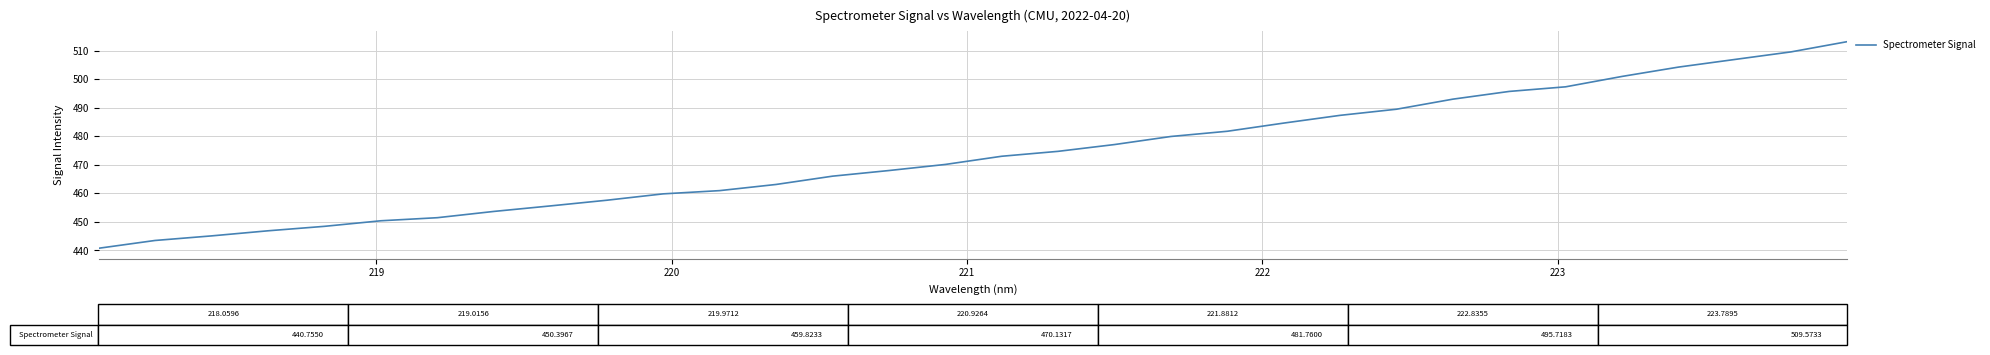

What is the difference between the maximum and minimum values?

72.4